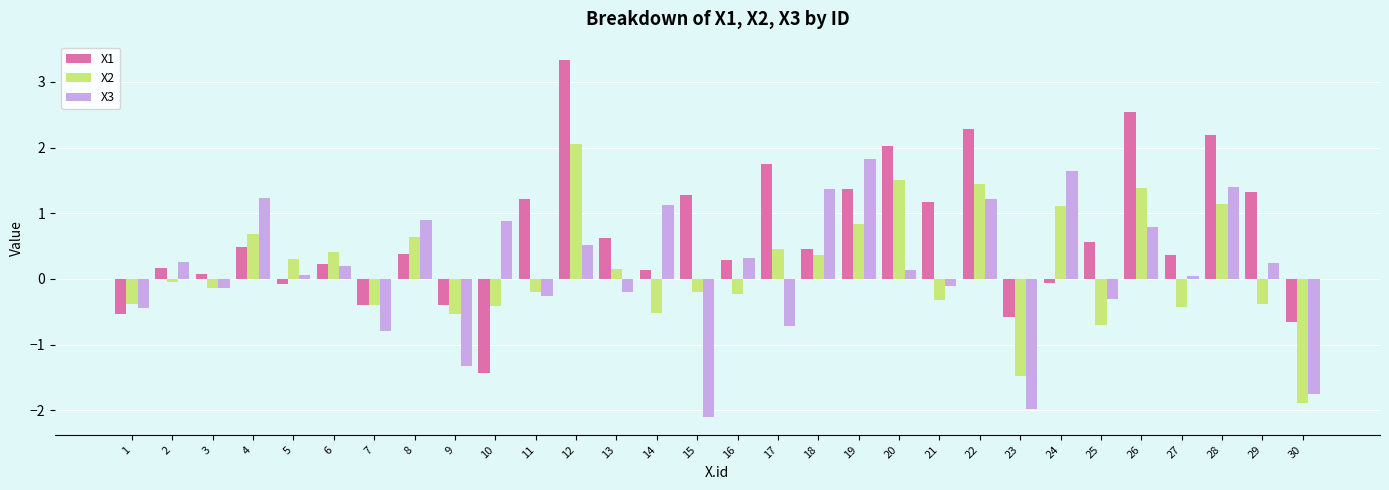

Which category has the lowest value in the X2 series?

30